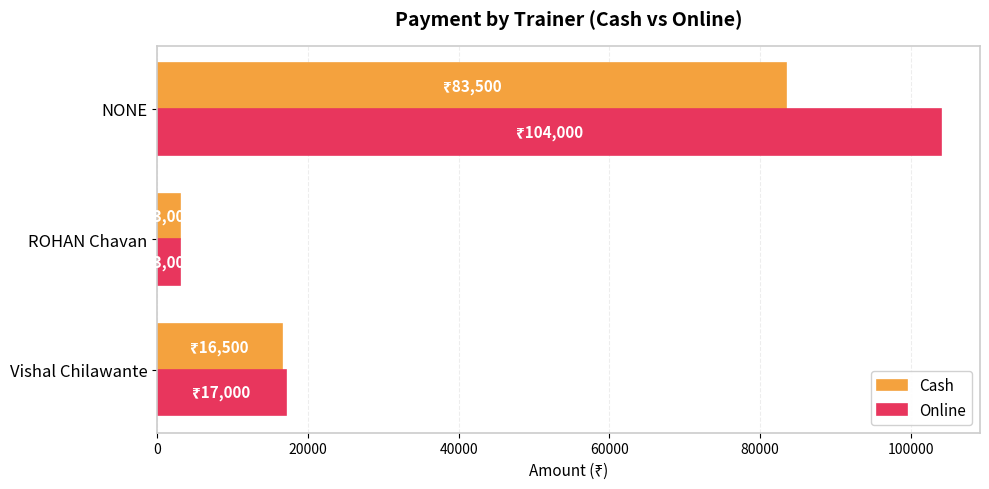

How many values in the Cash series are below 16500?

1